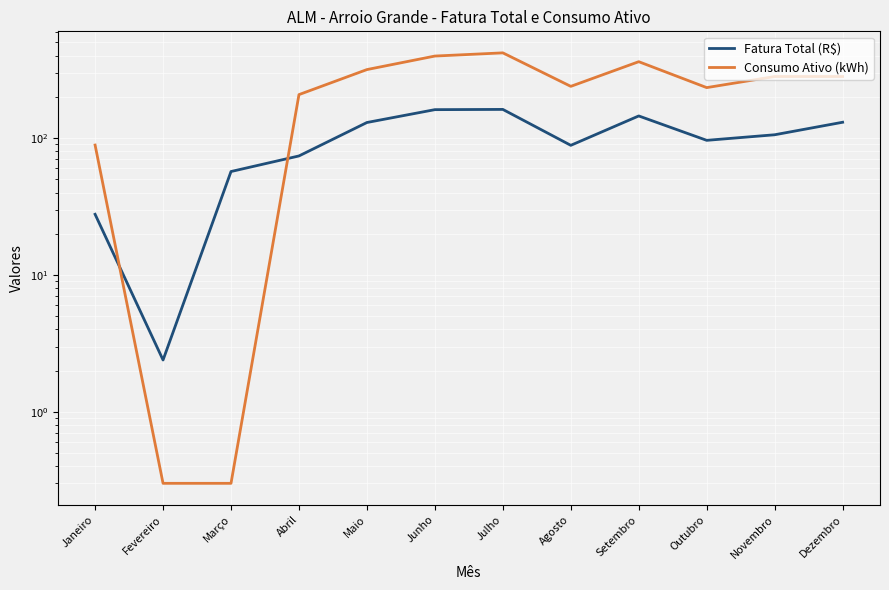

Reading left to right, list all the values displayed in this chart.

Fatura Total (R$): Janeiro=27.8	Fevereiro=2.4	Março=57.0	Abril=74.1	Maio=130.1	Junho=161.5	Julho=162.2	Agosto=88.6	Setembro=145.3	Outubro=96.4	Novembro=105.8	Dezembro=130.6
Consumo Ativo (kWh): Janeiro=89.0	Fevereiro=0.3	Março=0.3	Abril=208.0	Maio=317.0	Junho=398.0	Julho=420.0	Agosto=239.0	Setembro=362.0	Outubro=234.0	Novembro=282.0	Dezembro=282.0